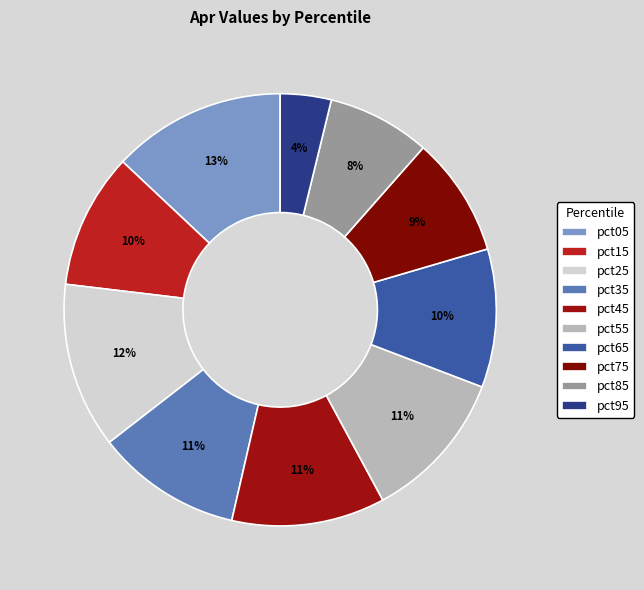

What is the largest slice in the pie chart?

pct05